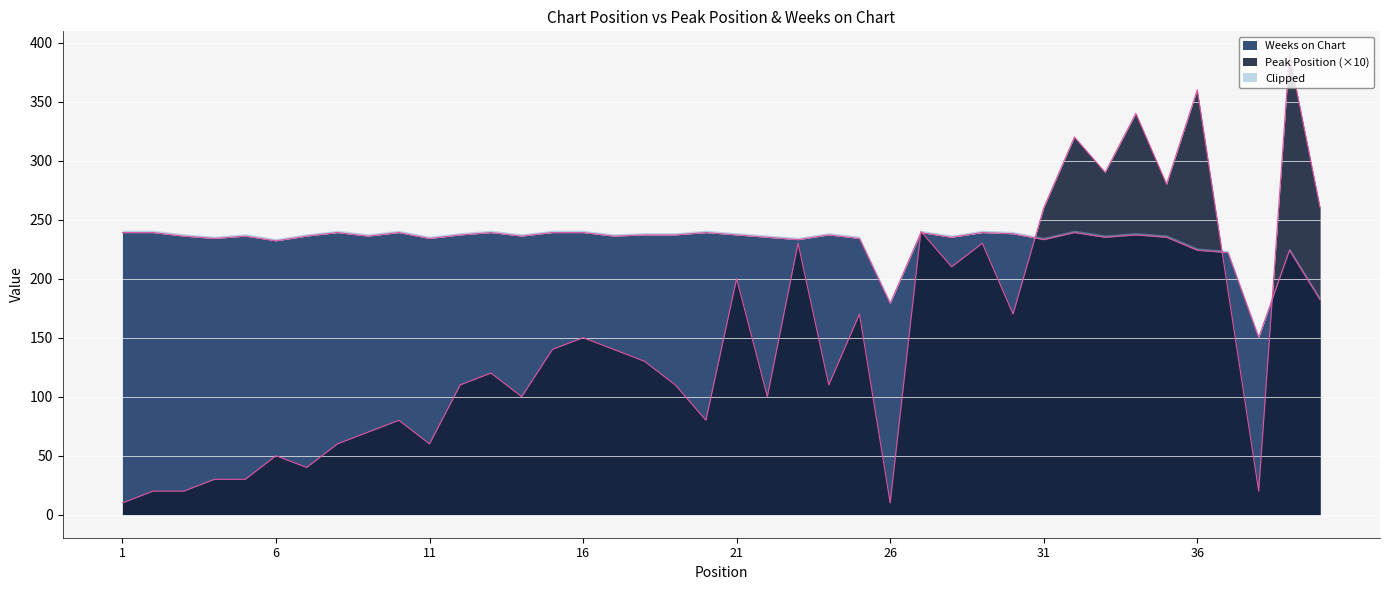

How many lines are shown in the chart?

2